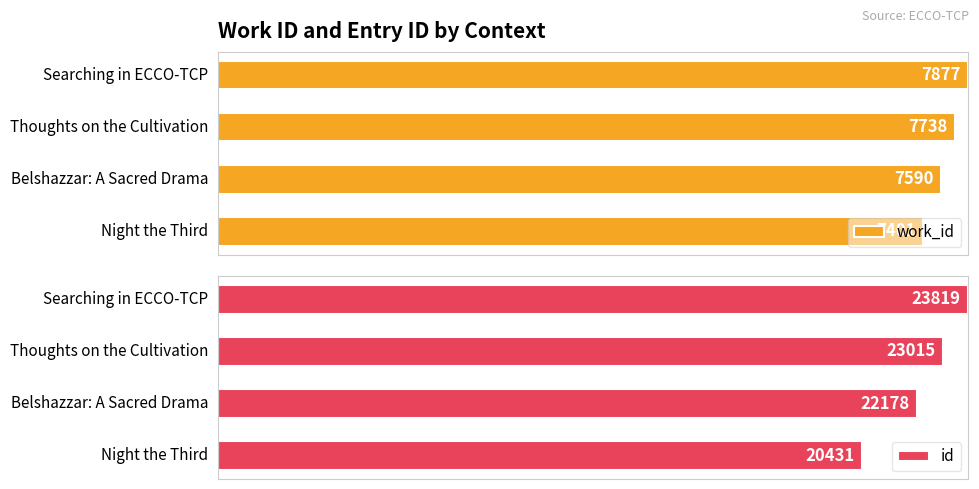

Are the bars horizontal?

Yes